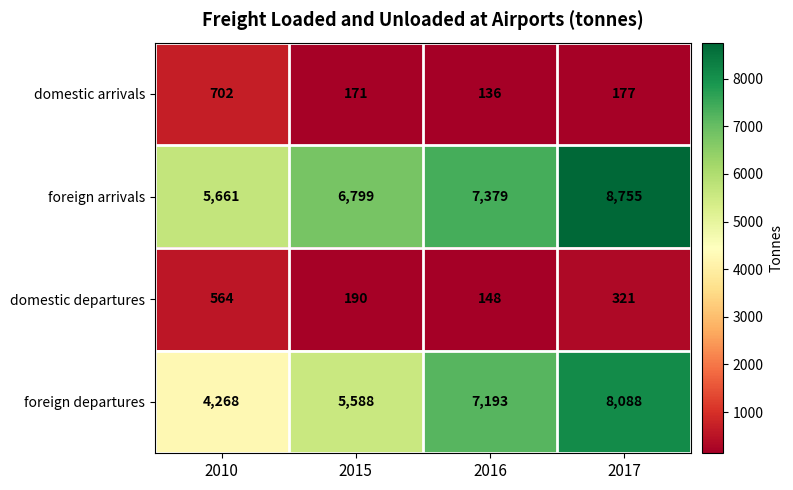

Reading left to right, list all the values displayed in this chart.

domestic arrivals: 2010=702	2015=171	2016=136	2017=177
foreign arrivals: 2010=5661	2015=6799	2016=7379	2017=8755
domestic departures: 2010=564	2015=190	2016=148	2017=321
foreign departures: 2010=4268	2015=5588	2016=7193	2017=8088